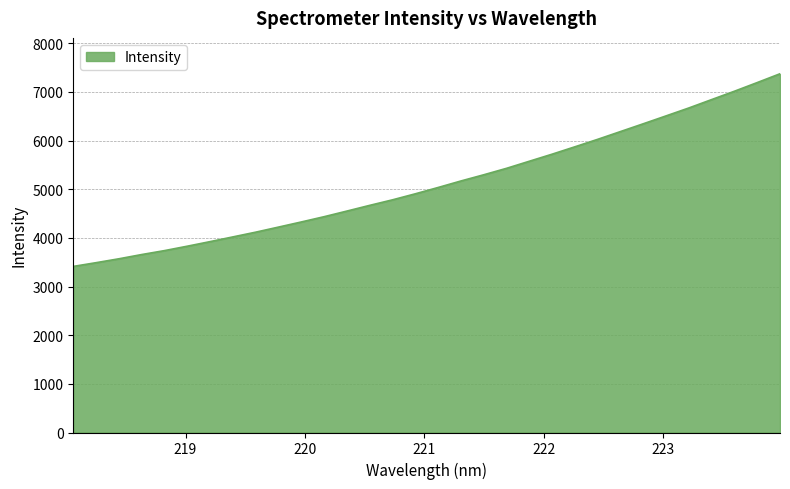

What is the difference between the maximum and minimum values?

3958.7